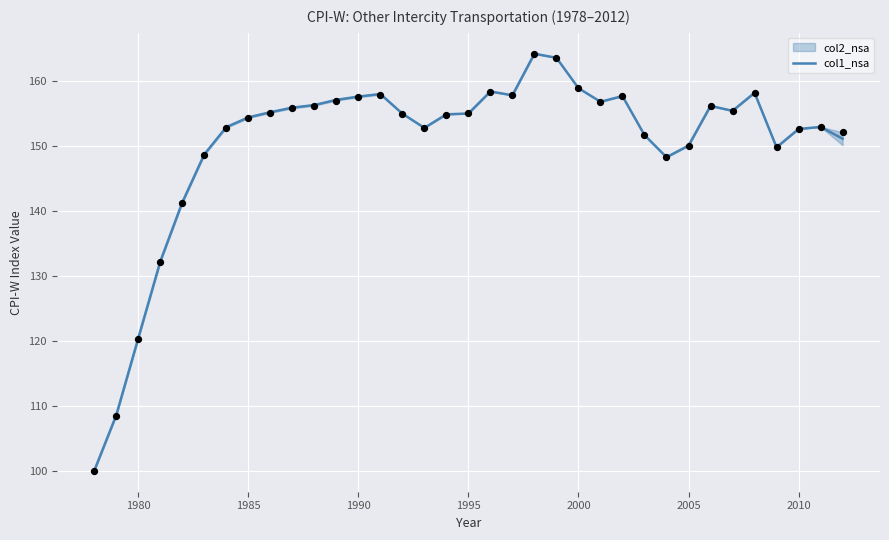

True or false: col1_nsa has a value of 205.2 at 1980.

False